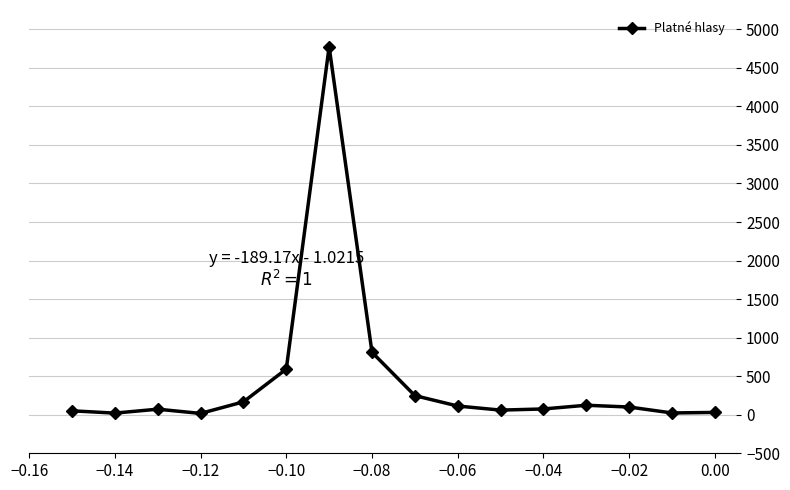

What is the smallest value displayed?

17